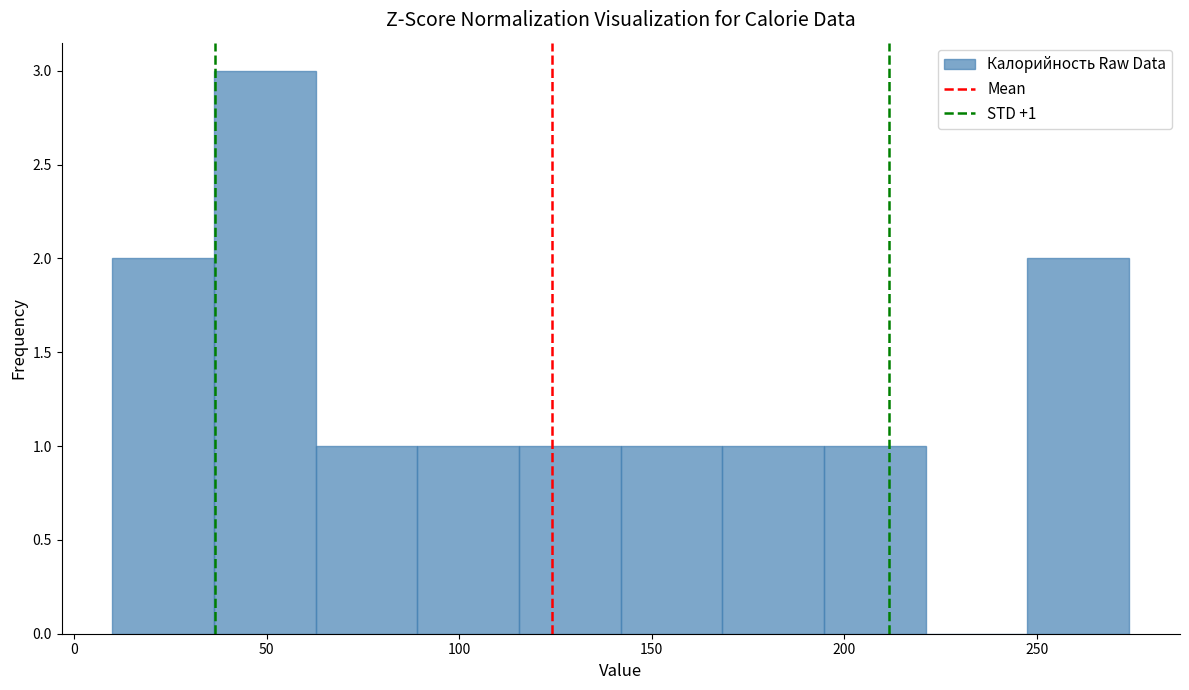

Which range on the x-axis has the tallest bar?

35 to 65